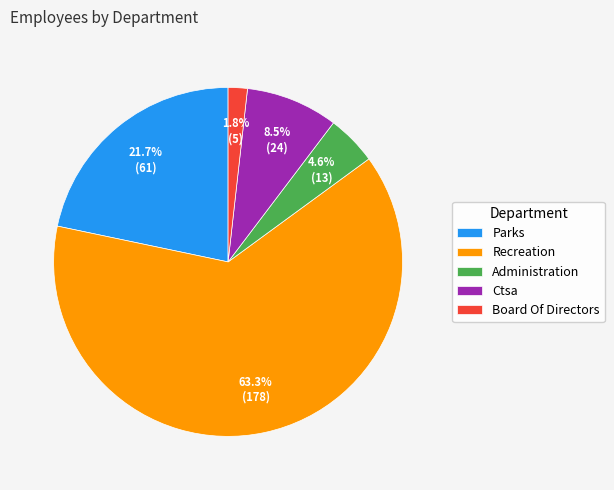

True or false: Parks accounts for 22% of the total.

True